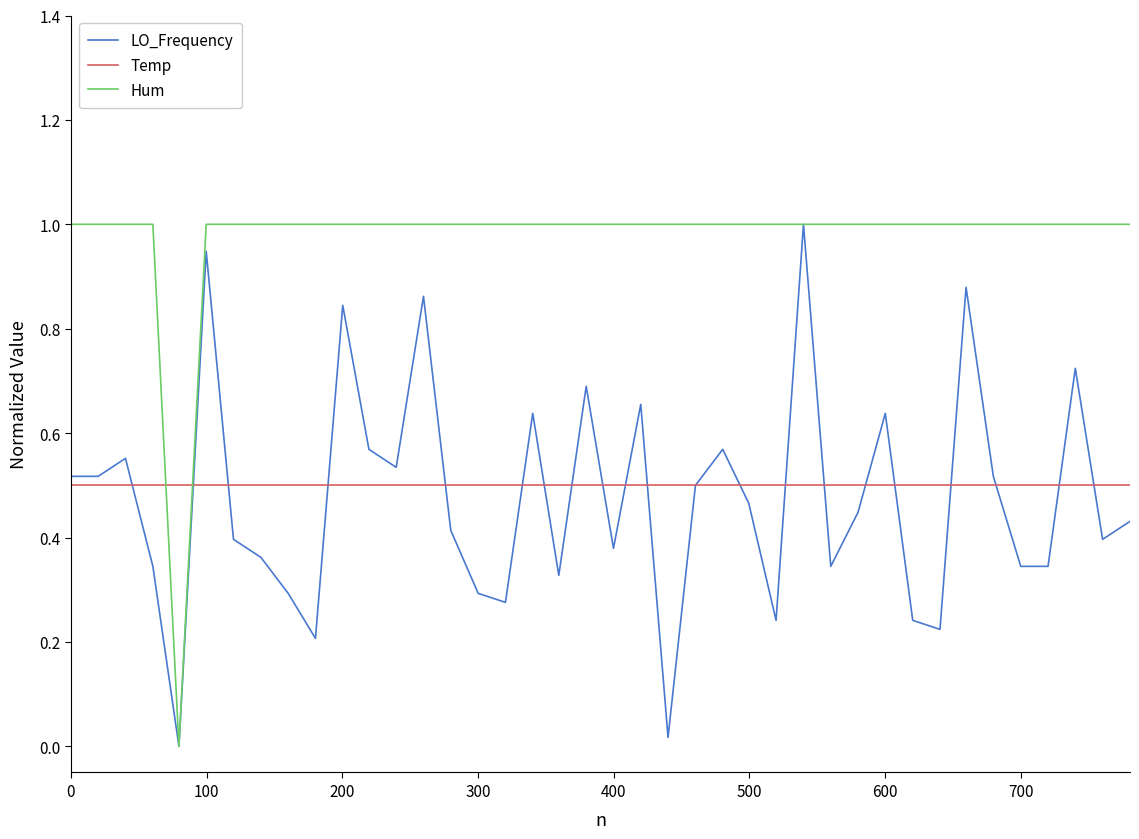

Which series ends up on top after the final intersection of Hum and Temp?

Hum